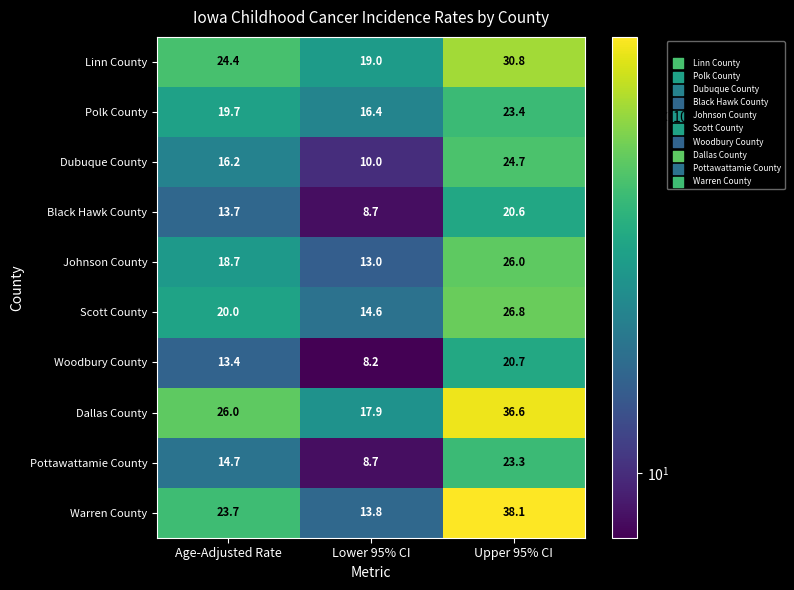

Which category has the highest value in the Woodbury County series?

Upper 95% CI